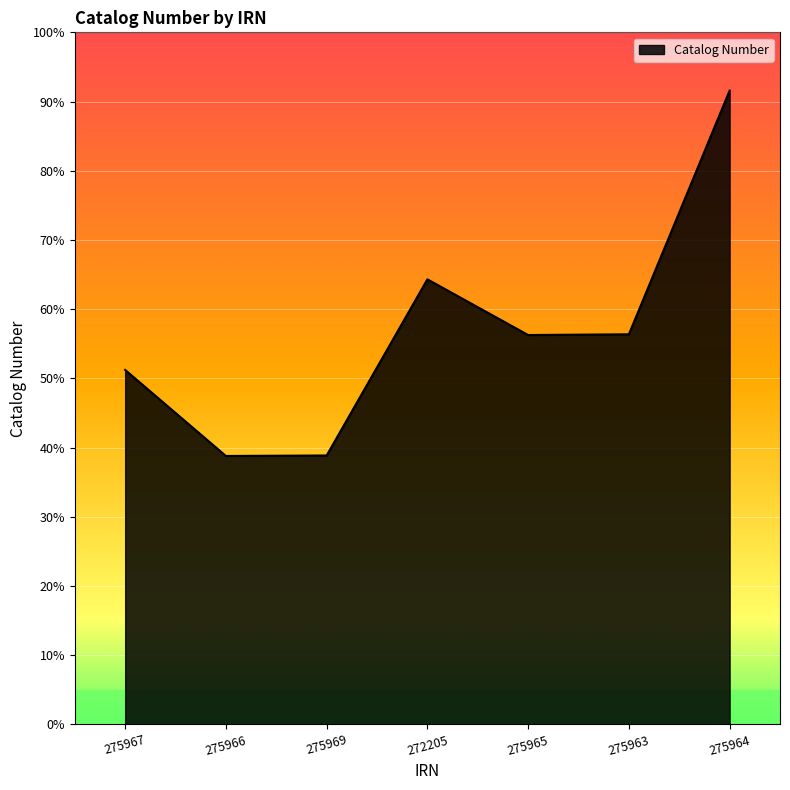

Reading right to left, extract all data points from this chart.

686873	422730	421937	482291	291385	290855	384110